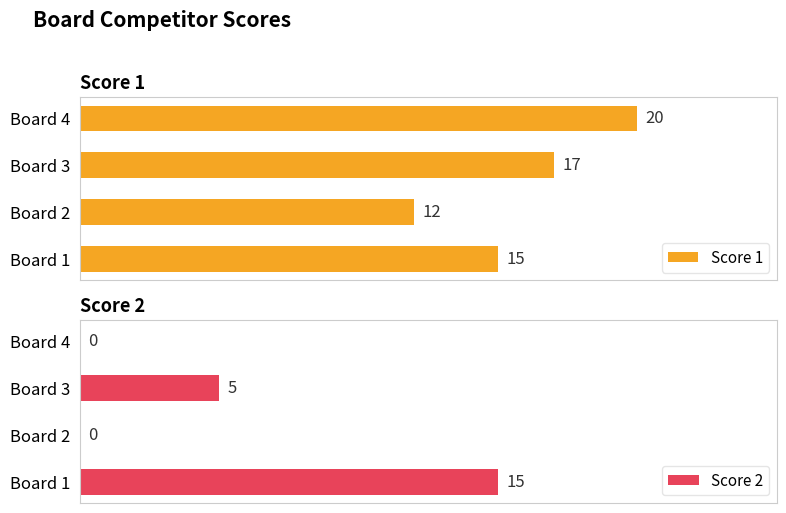

Does the chart contain stacked bars?

No